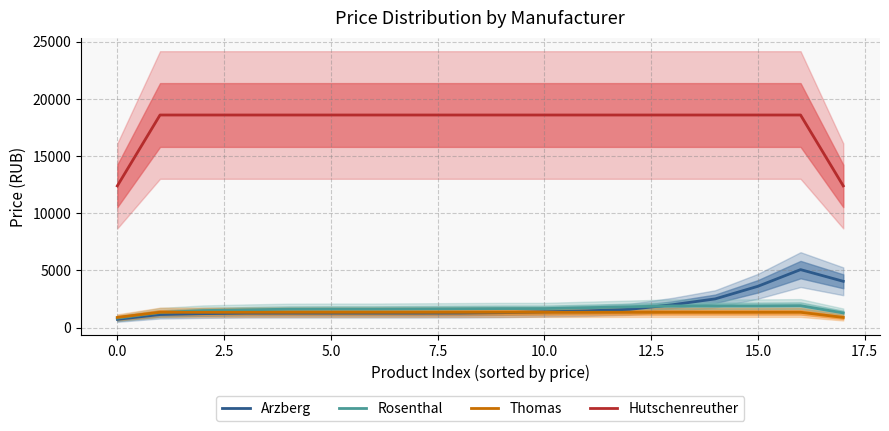

True or false: Rosenthal and Hutschenreuther cross at least once.

False